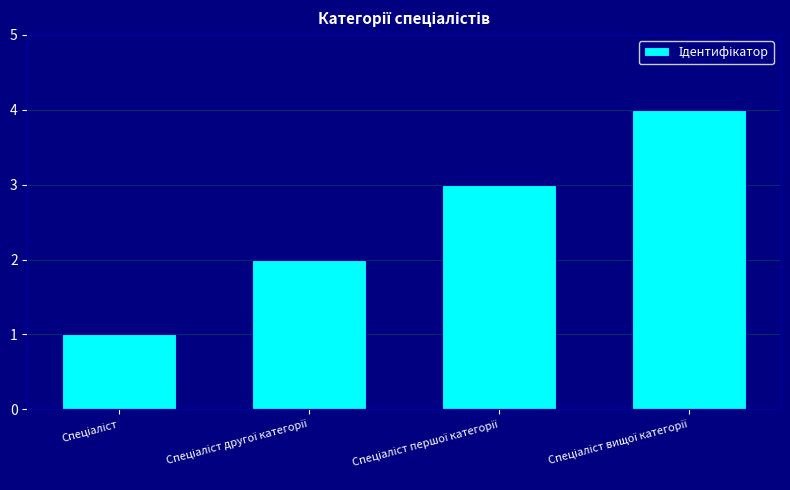

What is the difference between the maximum and minimum values?

3